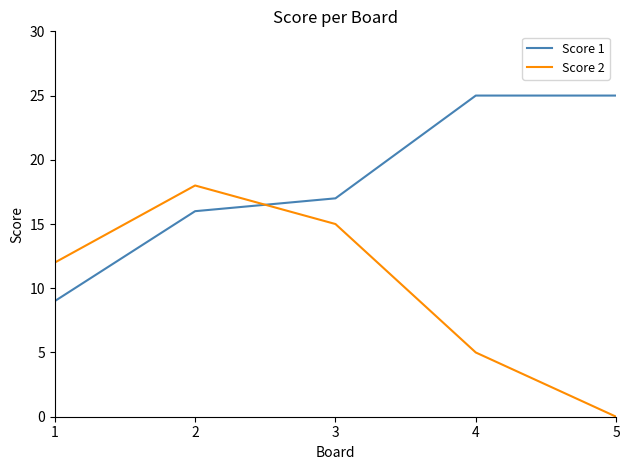

How many interior local peaks does the Score 2 series have?

1